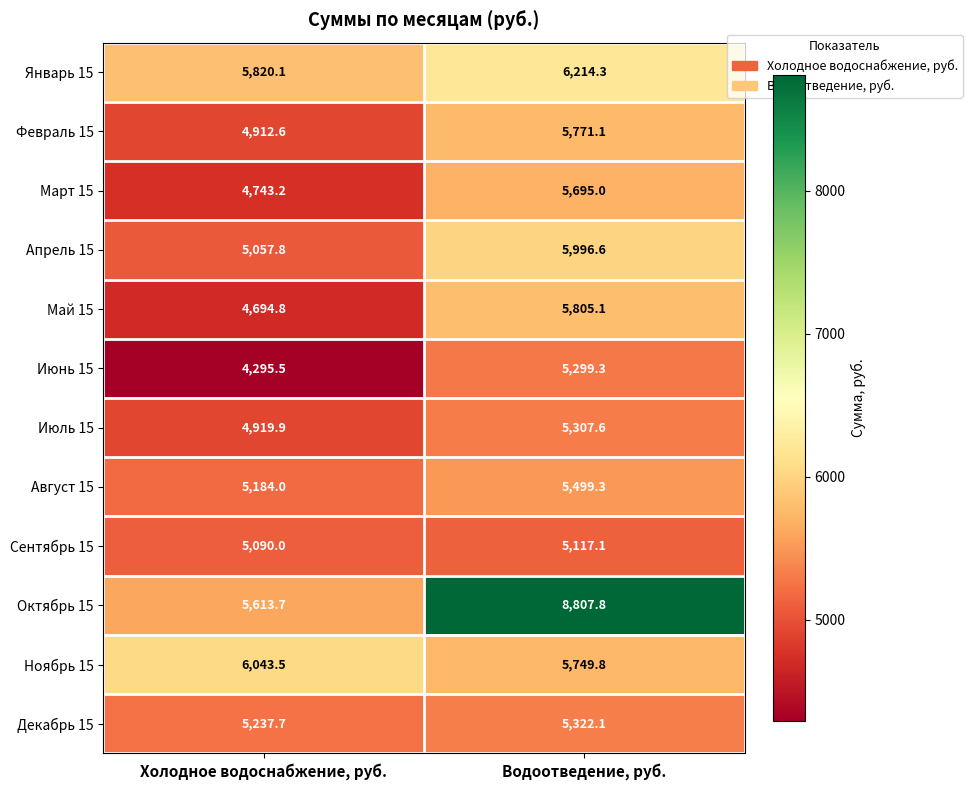

Is it true that Август 15 equals 5184.0 at Холодное водоснабжение, руб.?

True